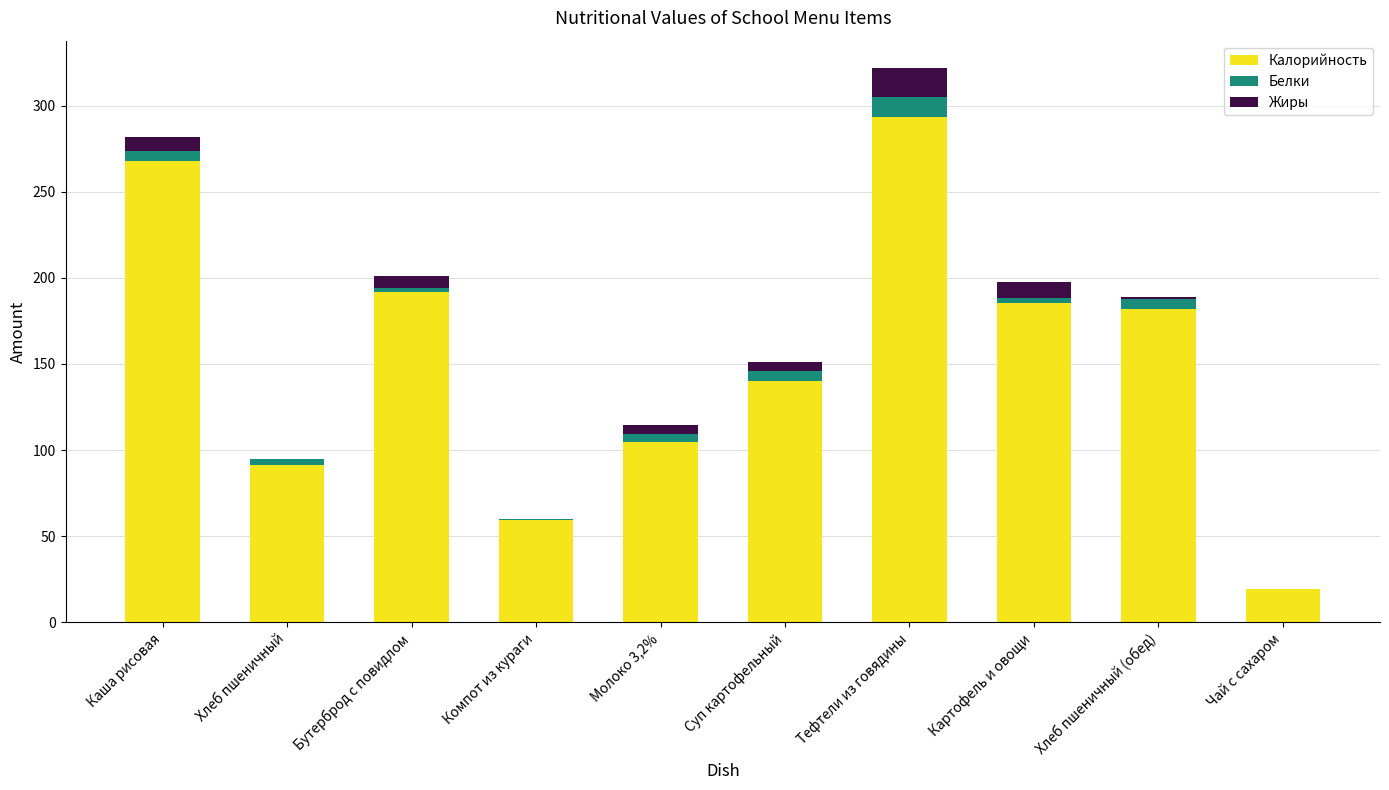

What is the maximum value for Калорийность?

293.3